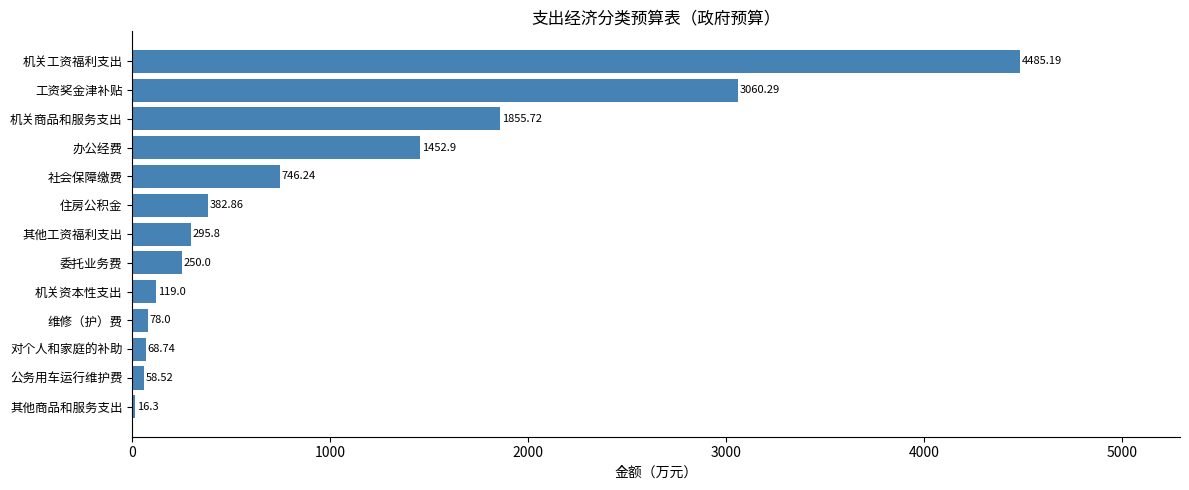

Rank the categories by value from highest to lowest.

机关工资福利支出, 工资奖金津补贴, 机关商品和服务支出, 办公经费, 社会保障缴费, 住房公积金, 其他工资福利支出, 委托业务费, 机关资本性支出, 维修（护）费, 对个人和家庭的补助, 公务用车运行维护费, 其他商品和服务支出